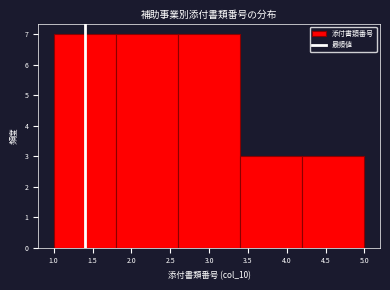

Reading left to right, list every bar in this chart as the range it spans on the x-axis followed by its height. The values are not printed on the chart, so give them approximately, as read against the axis.

1.0 to 1.8: 7
1.8 to 2.6: 7
2.6 to 3.4: 7
3.4 to 4.2: 3
4.2 to 5.0: 3